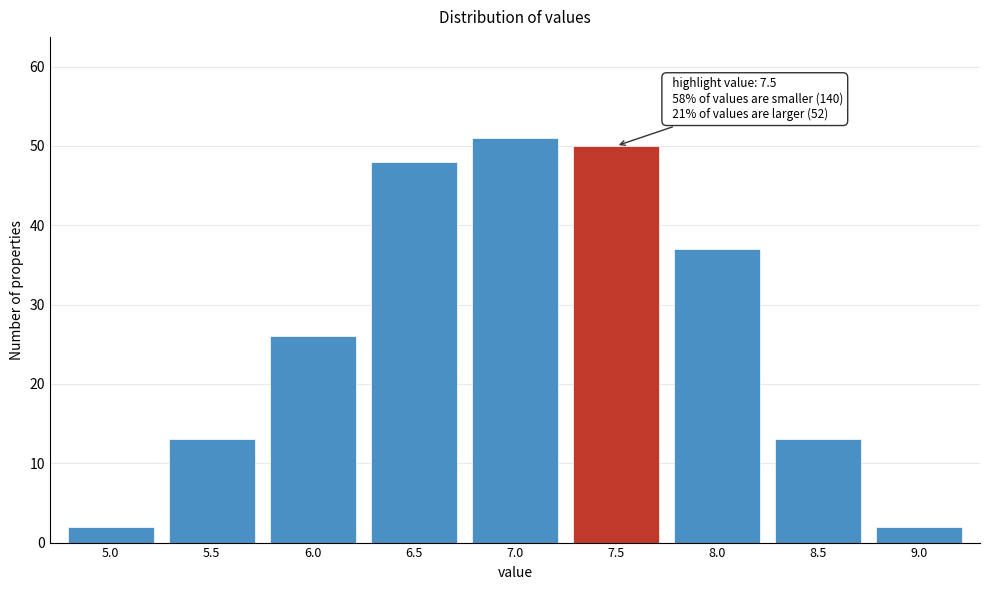

Reading left to right, what are all the values shown in this chart?

5.0=2	5.5=13	6.0=26	6.5=48	7.0=51	7.5=50	8.0=37	8.5=13	9.0=2